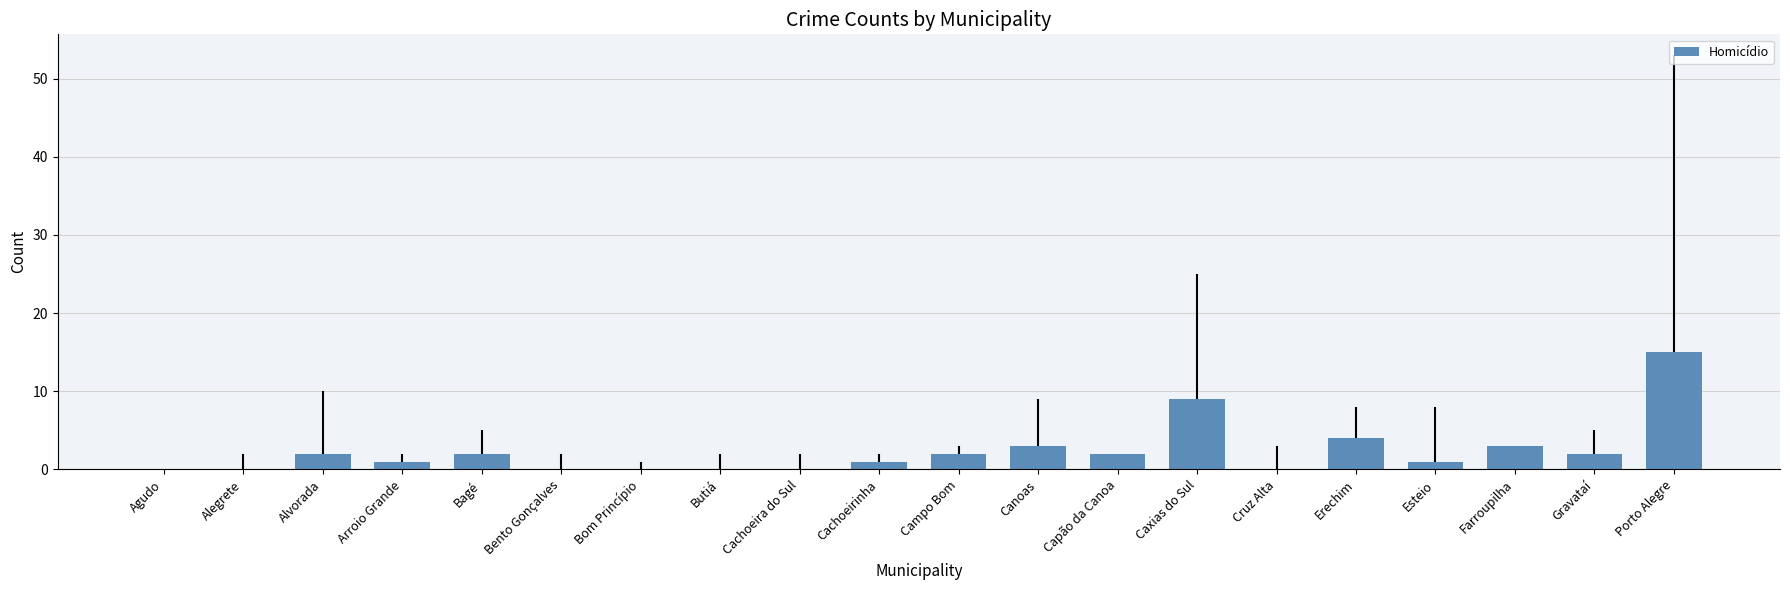

Which category has the highest value across all series?

Porto Alegre